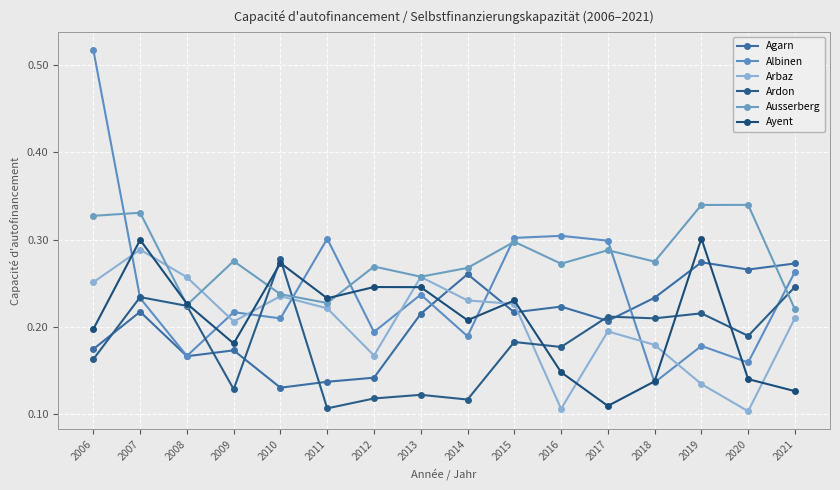

At which category does Agarn reach its first local valley?

2008